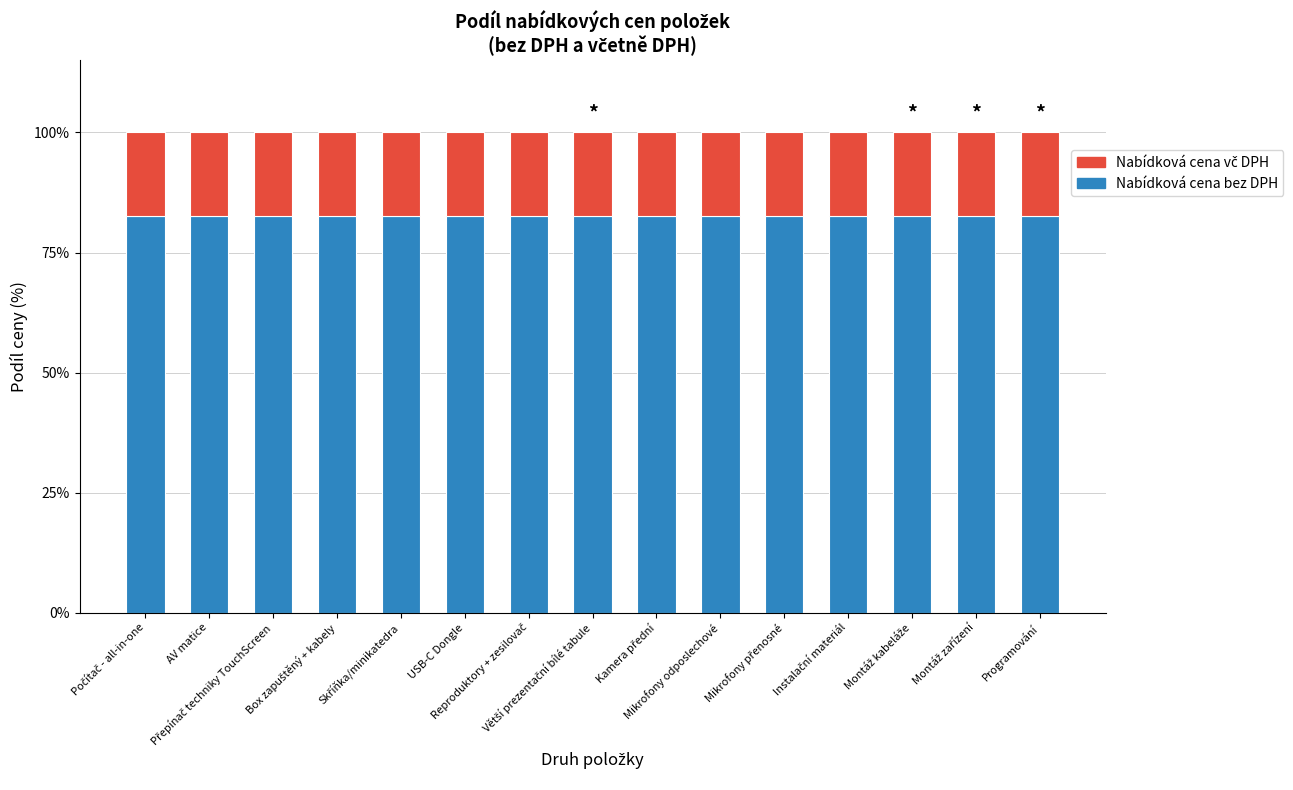

What is the highest value of the Nabídková cena bez DPH series?

82.6